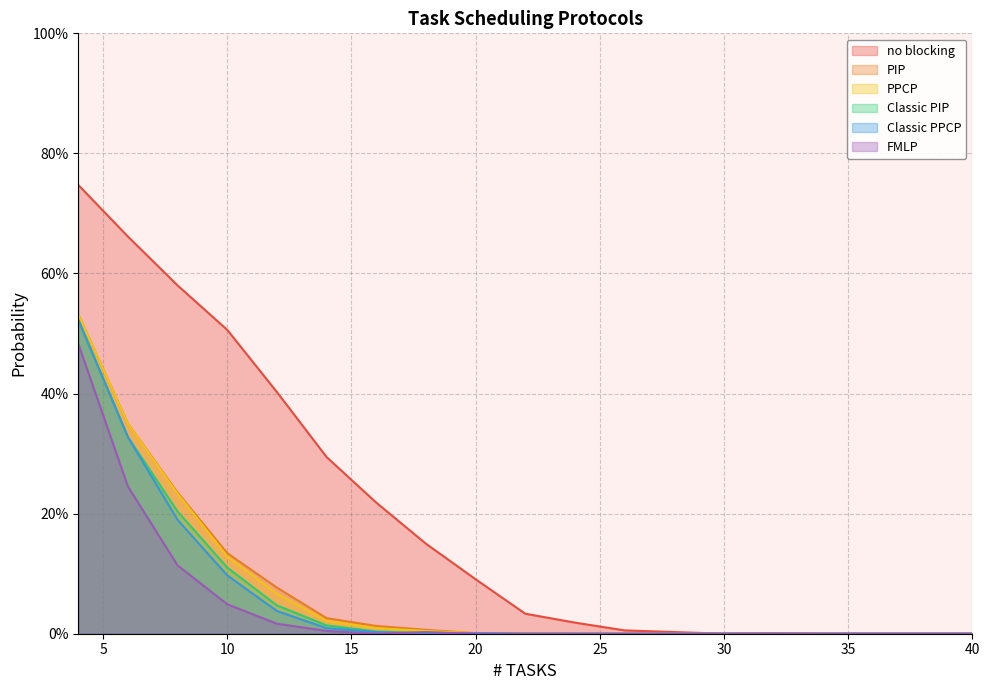

Which label corresponds to the smallest value in the chart?

30